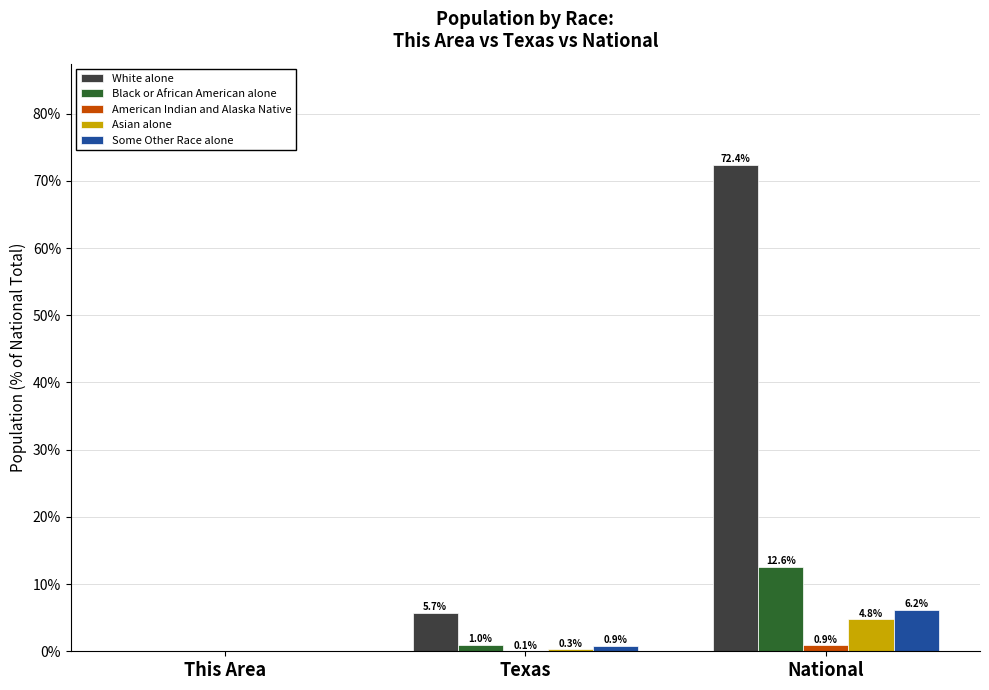

Is it true that American Indian and Alaska Native equals 0.9 at National?

True